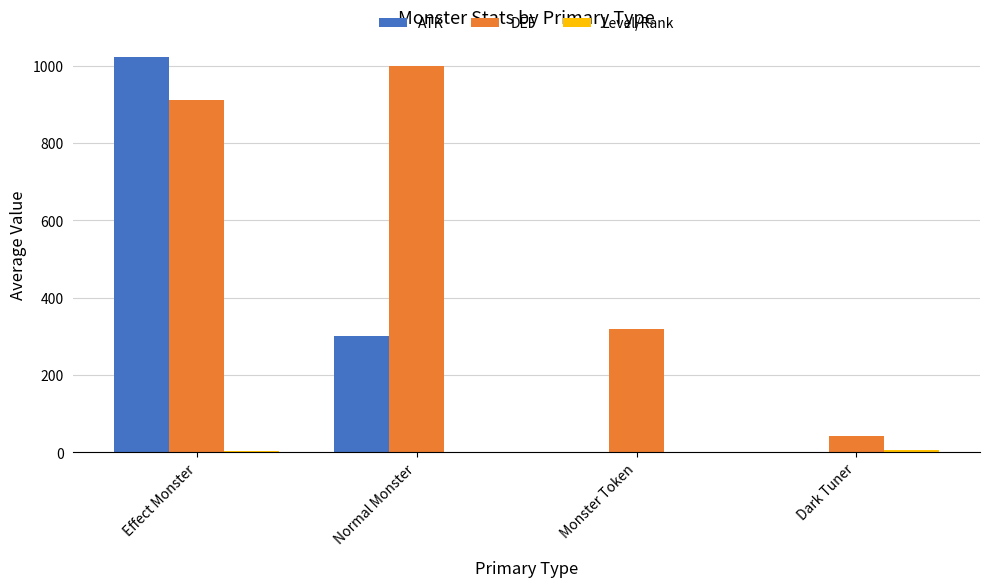

Which category has the highest value across all series?

Effect Monster